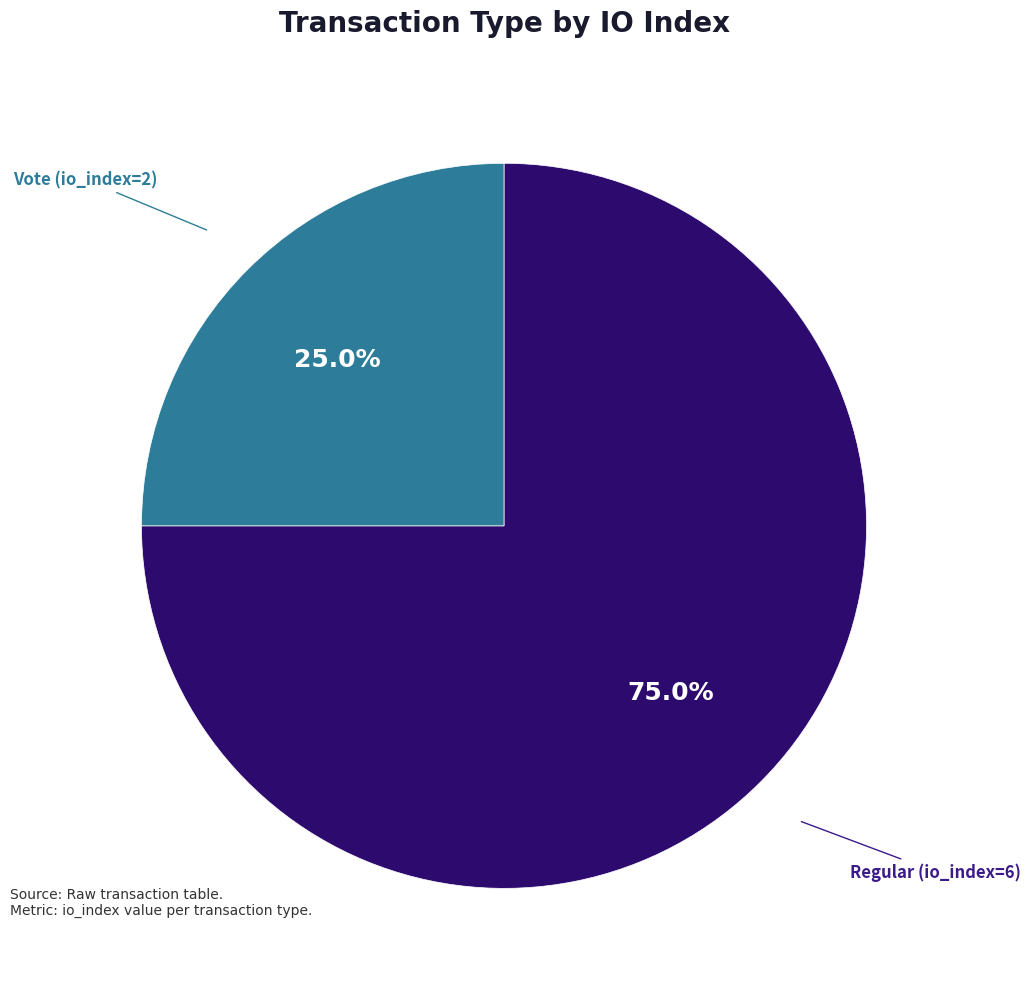

The Vote (io_index=2) slice represents 10% of the pie. True or false?

False